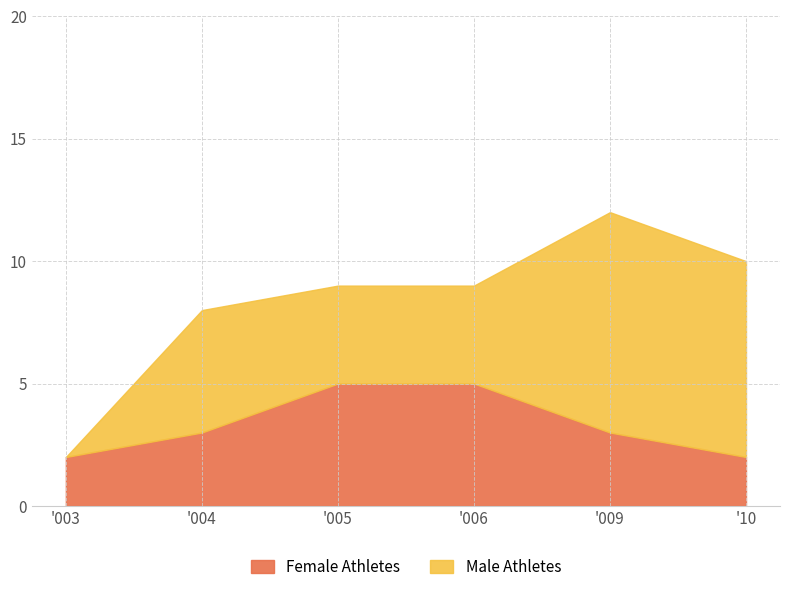

At which category is the sum across all series the highest?

'009